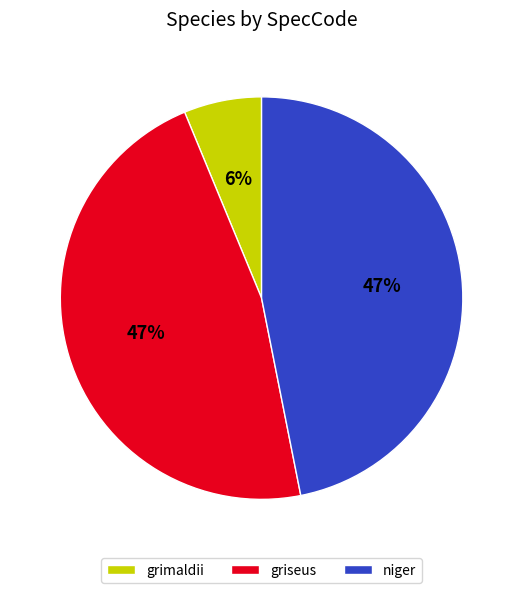

Between grimaldii and griseus, which is larger?

griseus